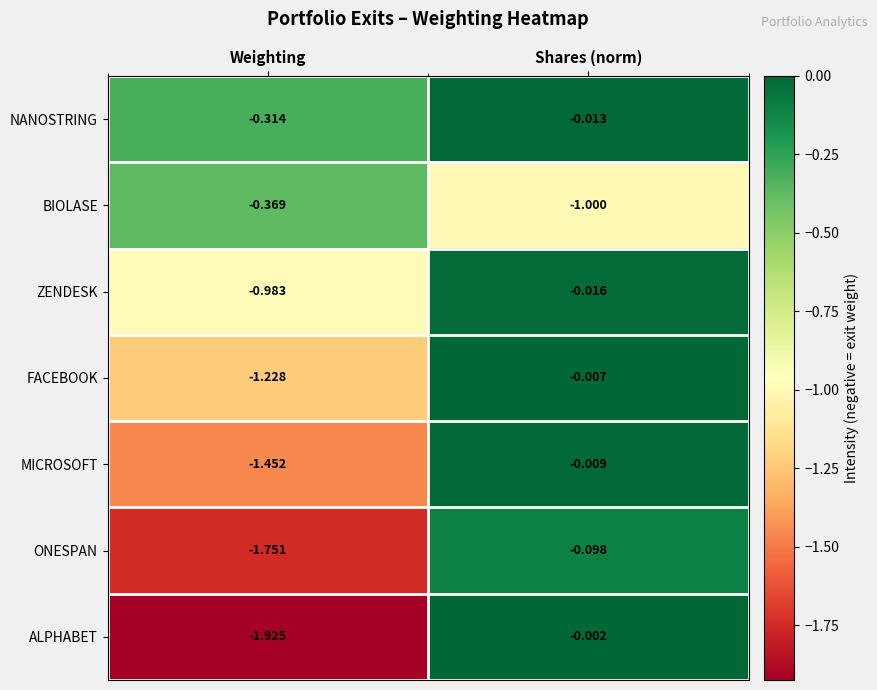

What is the total value across all series at Shares (norm)?

-1.1